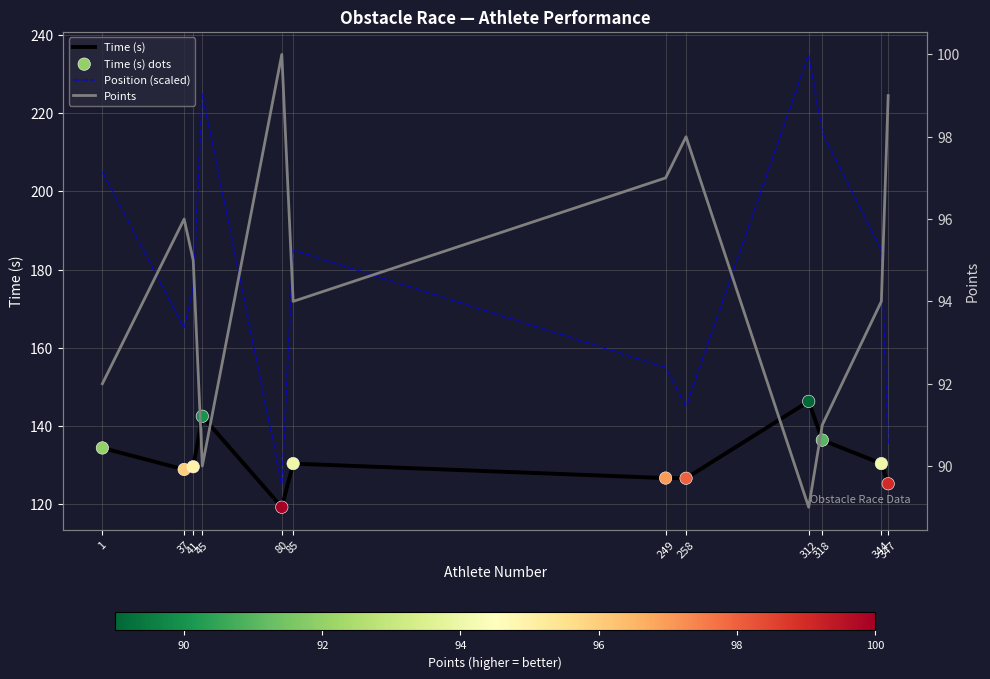

Which series has the largest total across all categories?

Position (scaled)